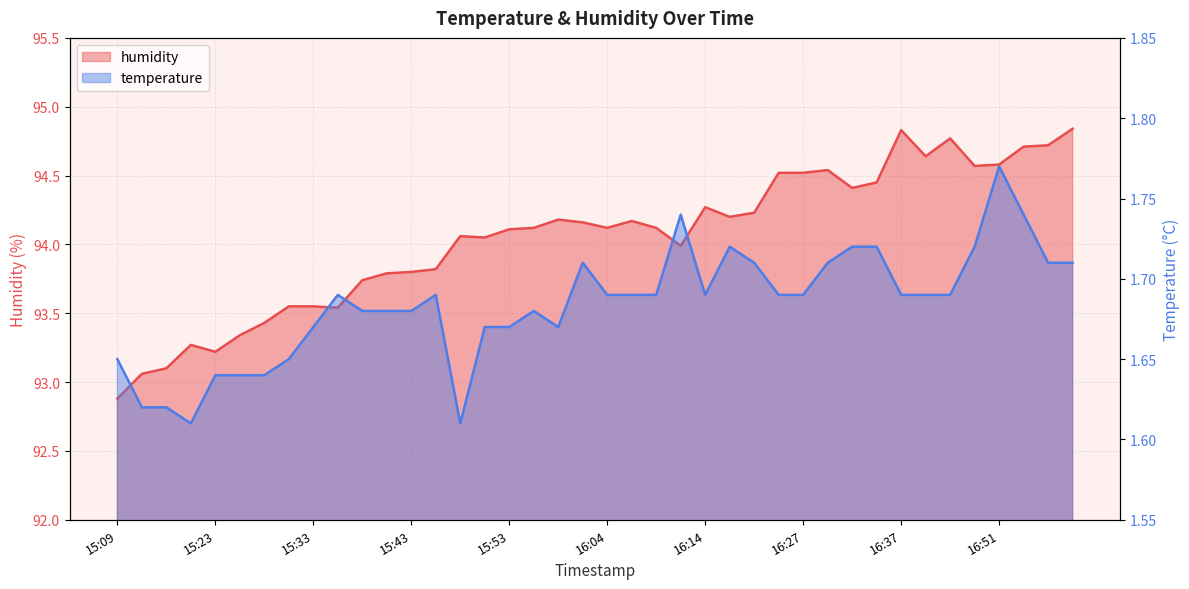

True or false: temperature has more than 0 interior local peaks.

True